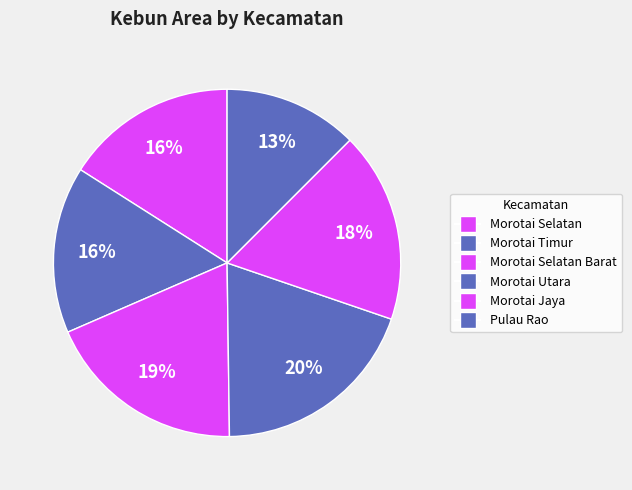

Count the number of slices in the pie.

6